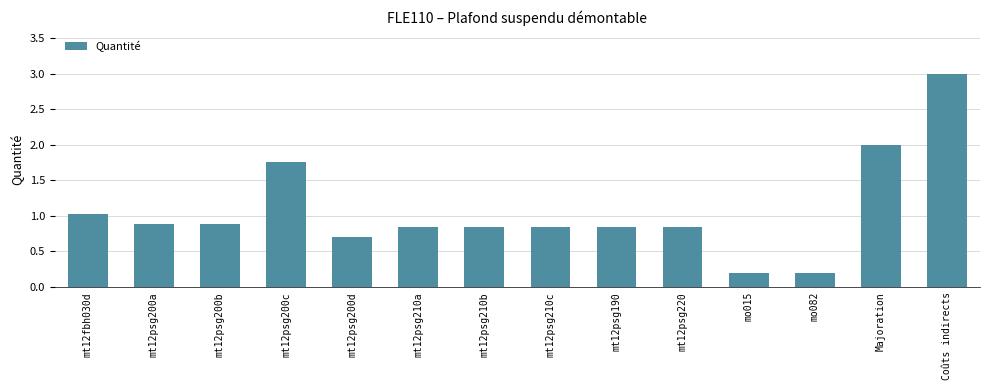

What is the label of the 11th bar from the right?

mt12psg200c